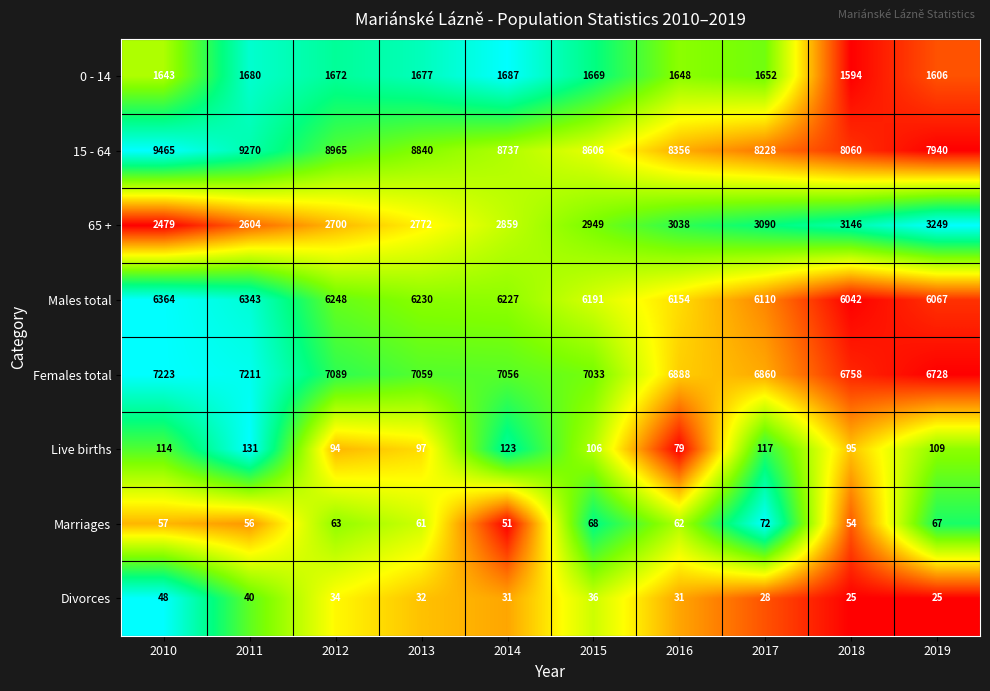

True or false: Males total has a value of 6248 at 2012.

True